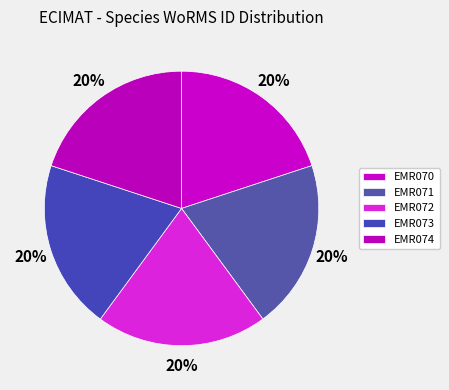

How many slices are in this pie chart?

5